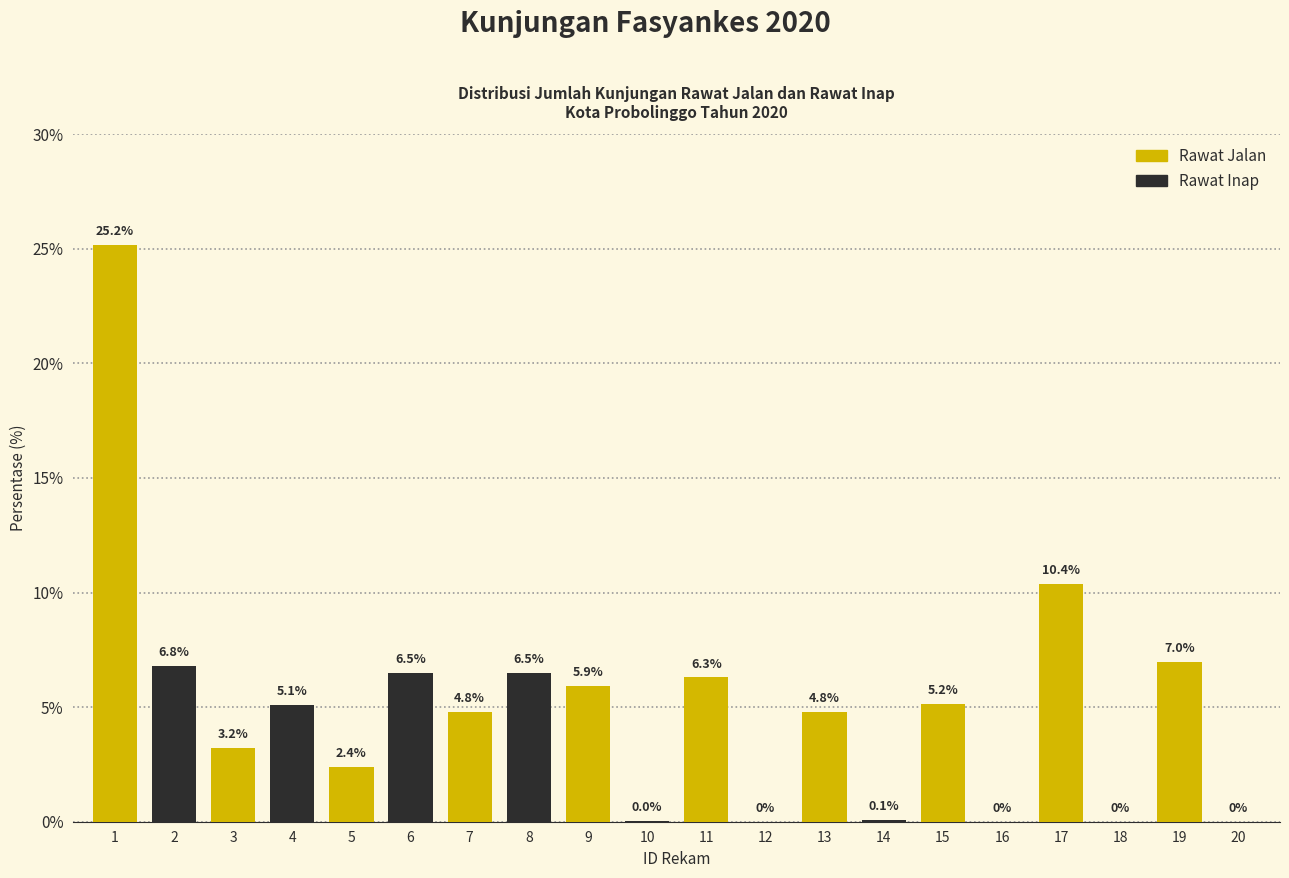

What is the maximum value shown in the chart?

25.2